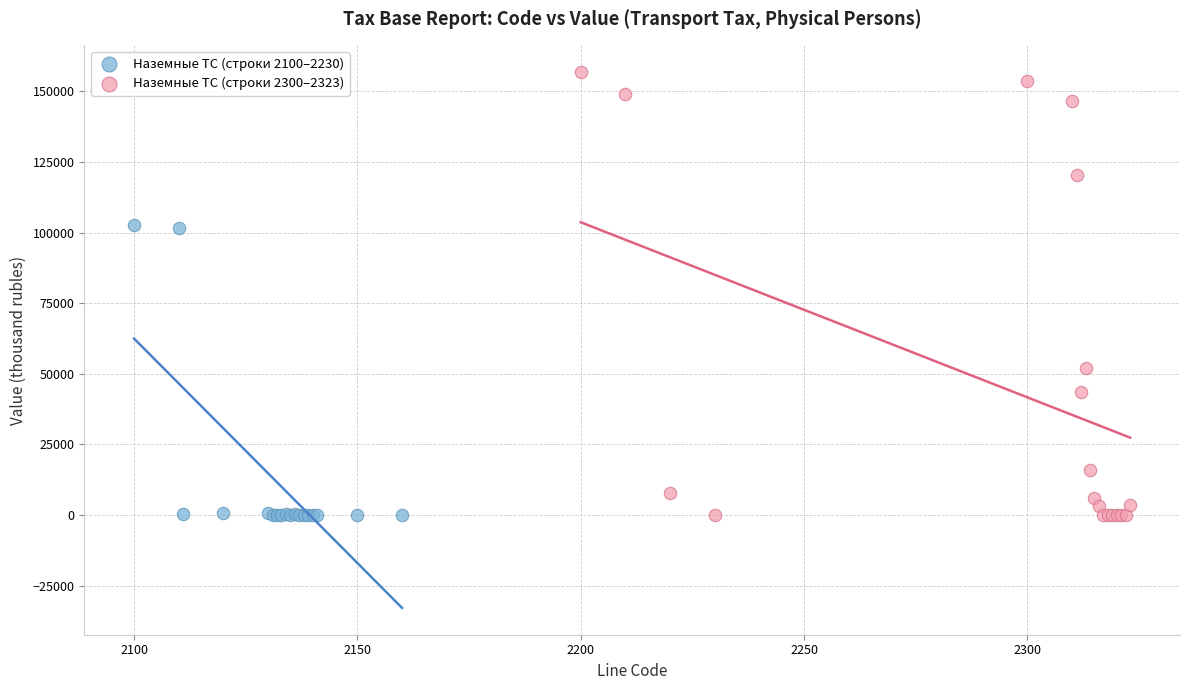

Which series reaches the maximum Y coordinate?

Наземные ТС (строки 2300–2323)